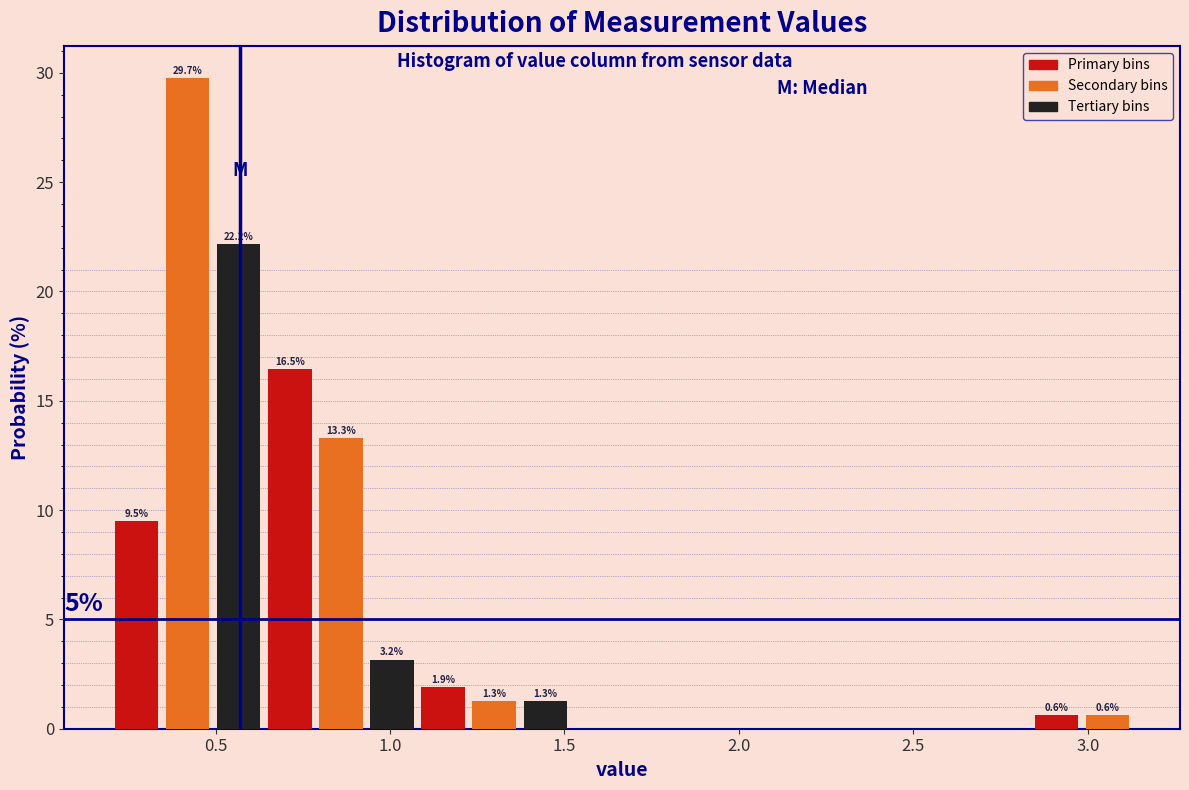

Around what value on the x-axis is the tallest bar? Give the approximate position of its centre, as read against the axis.

0.40